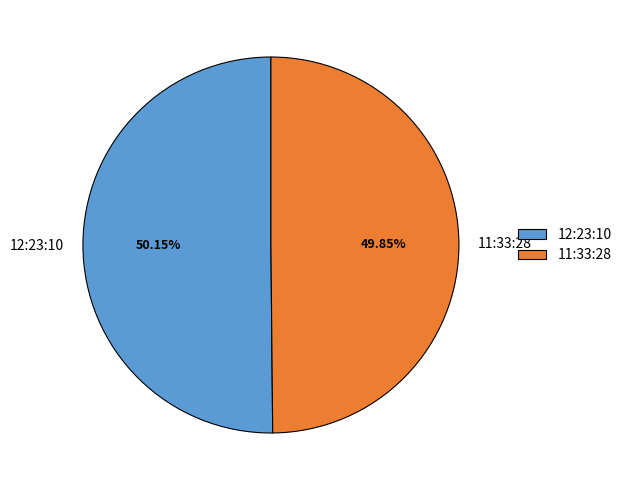

To the nearest percent, what percentage of the pie is 12:23:10?

50%